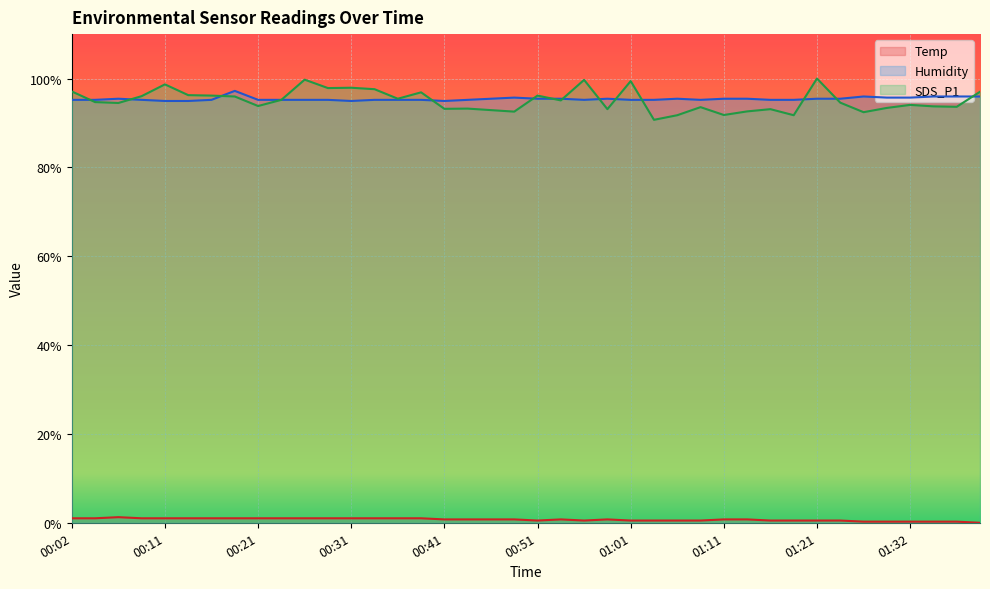

Between 00:07 and 00:31, which series saw the biggest shift?

Humidity